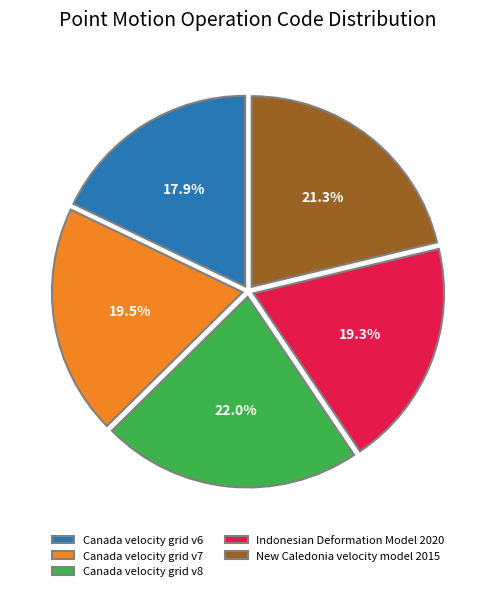

Which category has the smallest portion of the pie?

Canada velocity grid v6